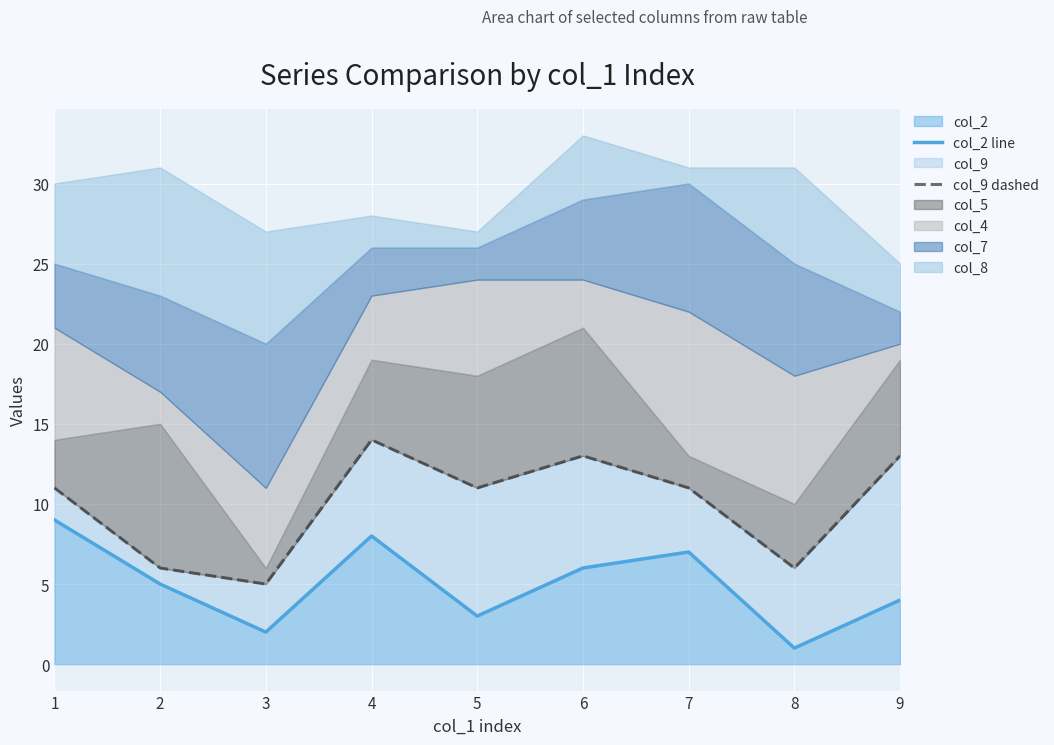

At which label is col_9 dashed closest to 9?

1